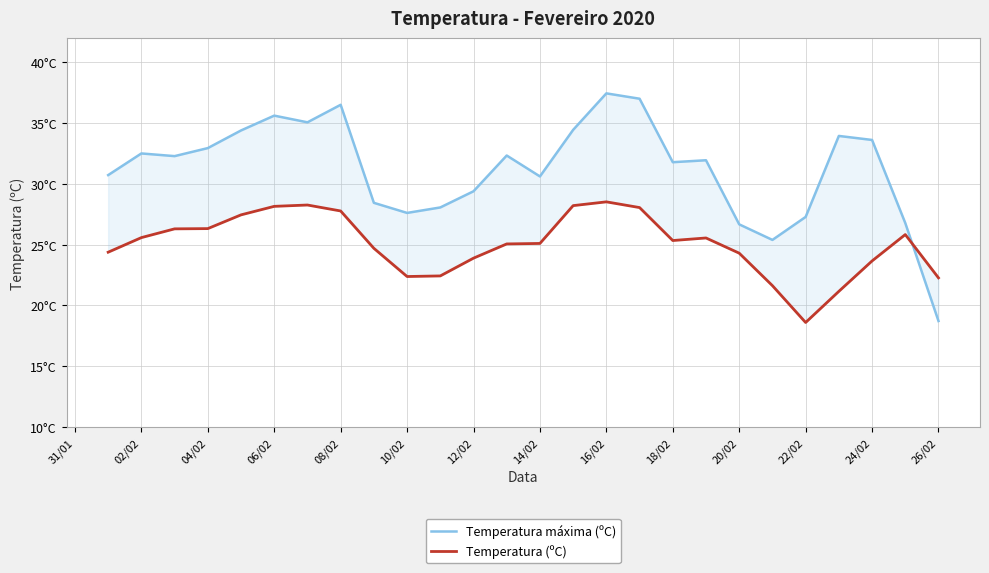

What is the average value of the Temperatura (ºC) series?

25.0